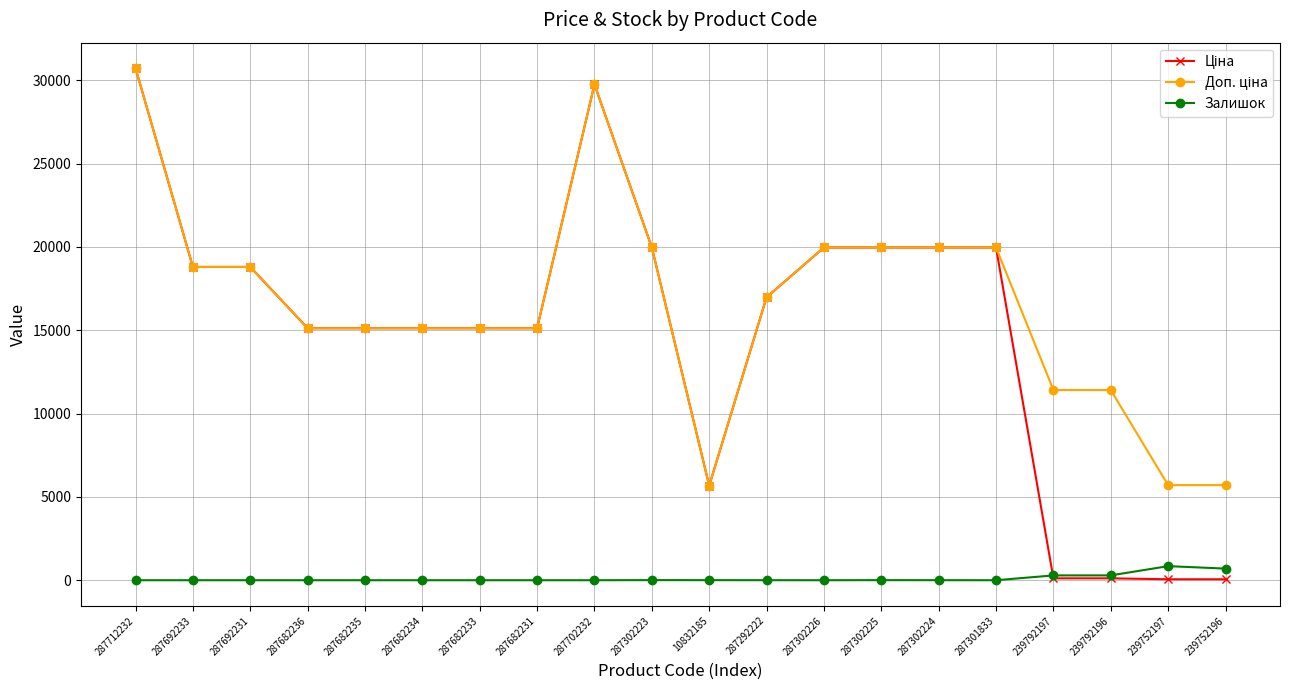

What is the greatest value displayed?

30717.1